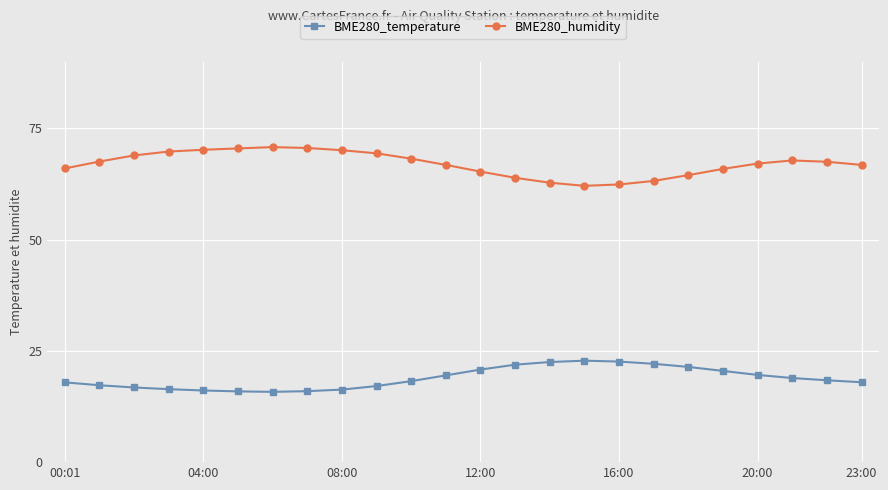

True or false: BME280_humidity and BME280_temperature intersect in this chart.

False